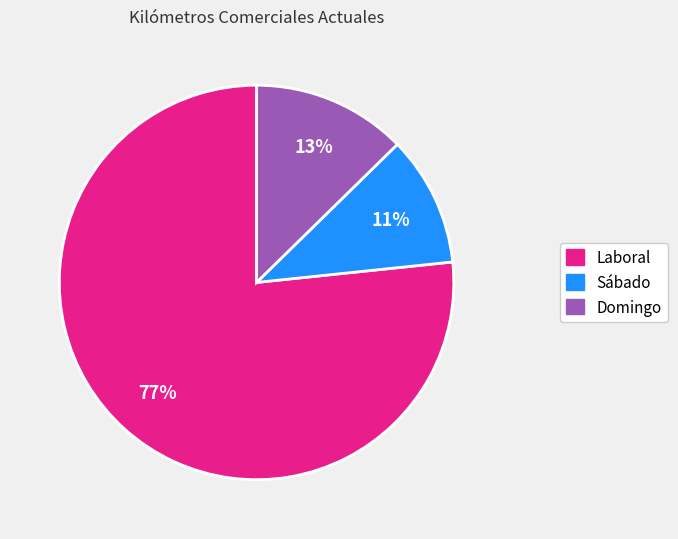

To the nearest percent, what is the average slice percentage?

33%